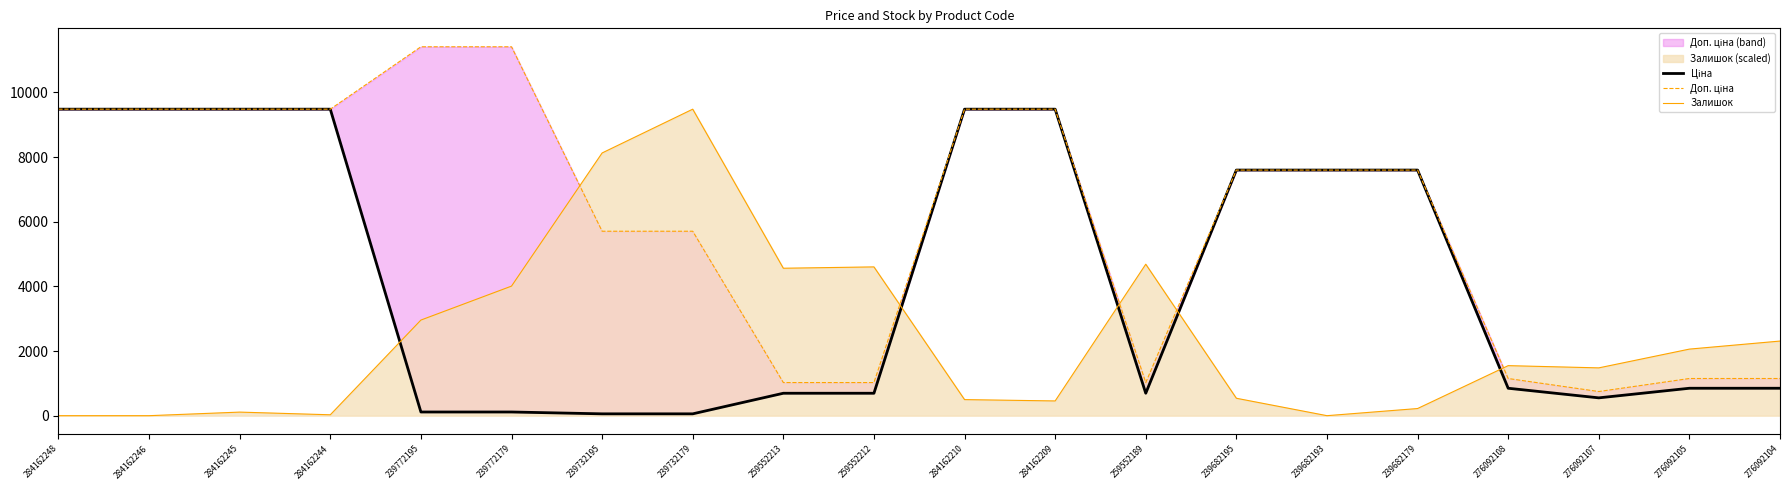

Which label corresponds to the largest value in the chart?

239772195